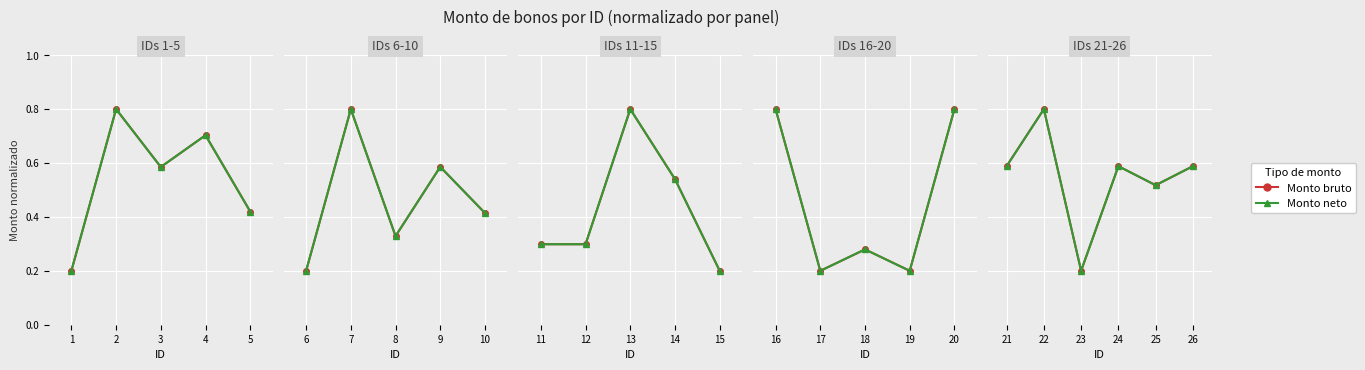

True or false: Monto bruto has more than 1 interior local peaks.

True